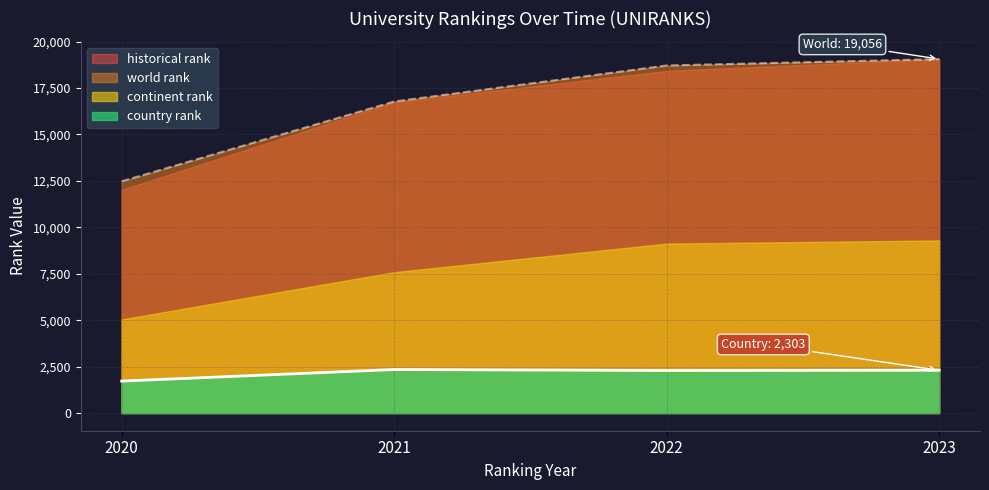

What is the value of the historical rank point at the 3rd from the left?

18711